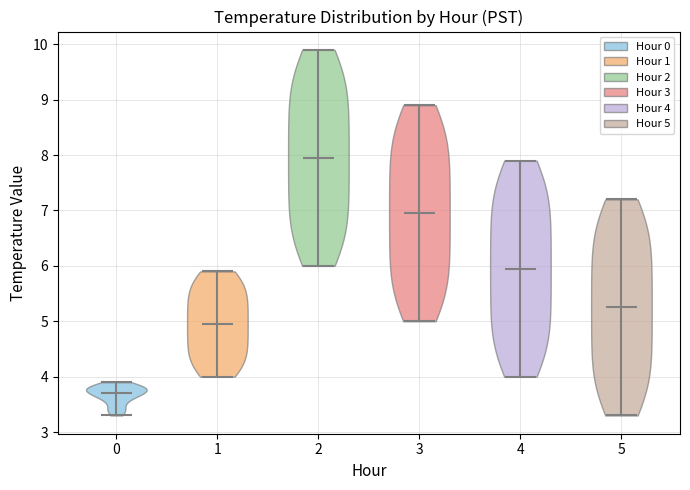

What is the highest point the violin at x = 1 reaches on the y-axis? The values are not printed on the chart, so give them approximately, as read against the axis.

5.9